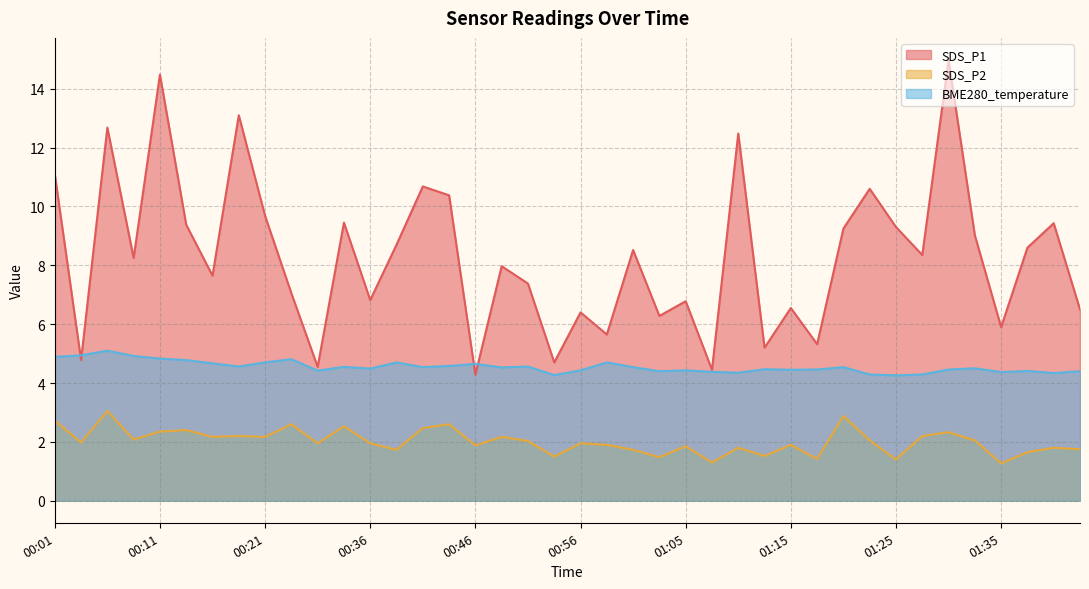

What is the difference between the BME280_temperature values at 01:00 and 01:18?

0.1